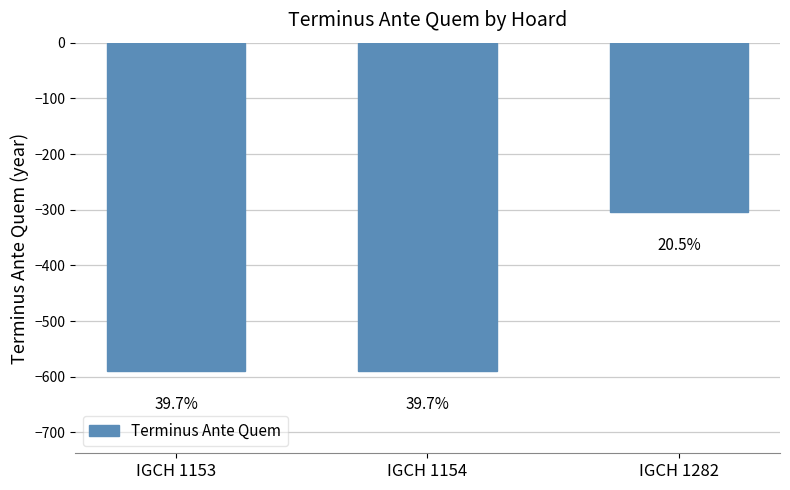

What is the value of the 3rd bar from the left?

-305